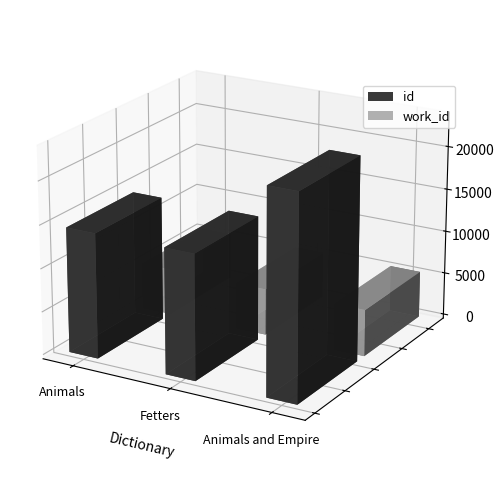

What is the total value across all series at Fetters?

19885